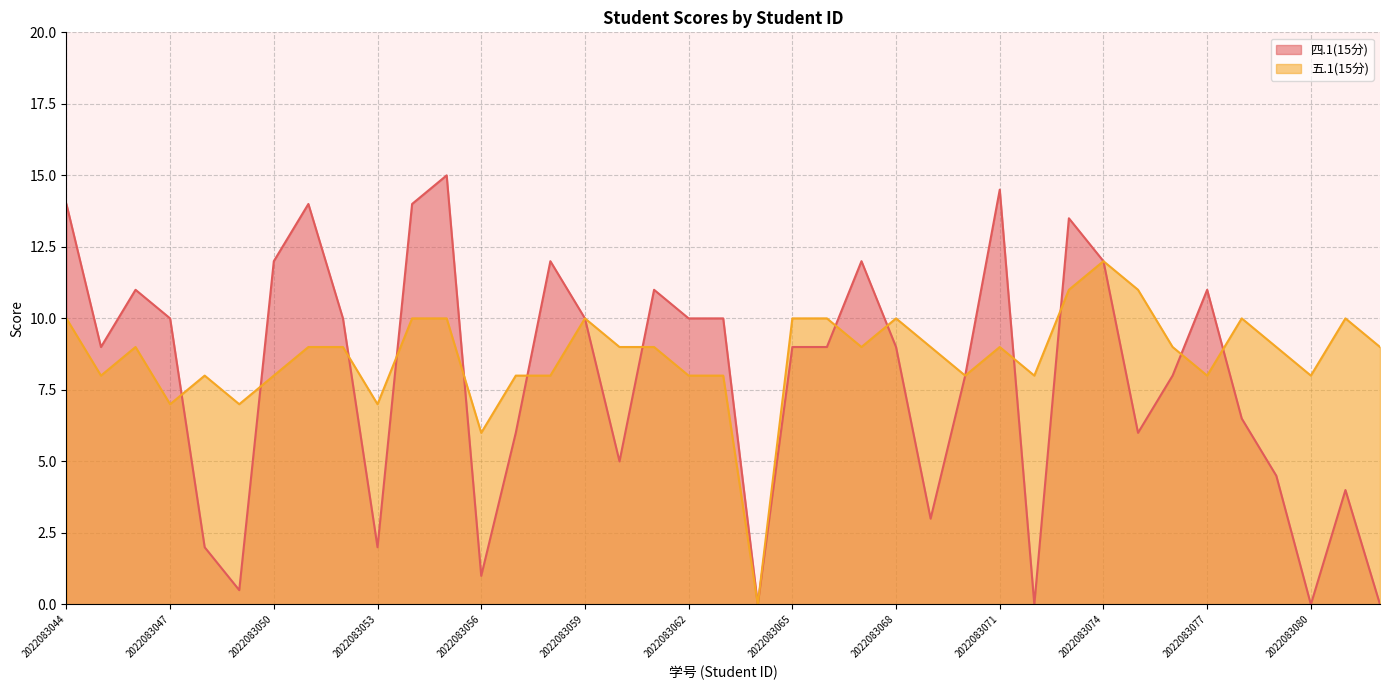

Where is the first local maximum?

2022083046